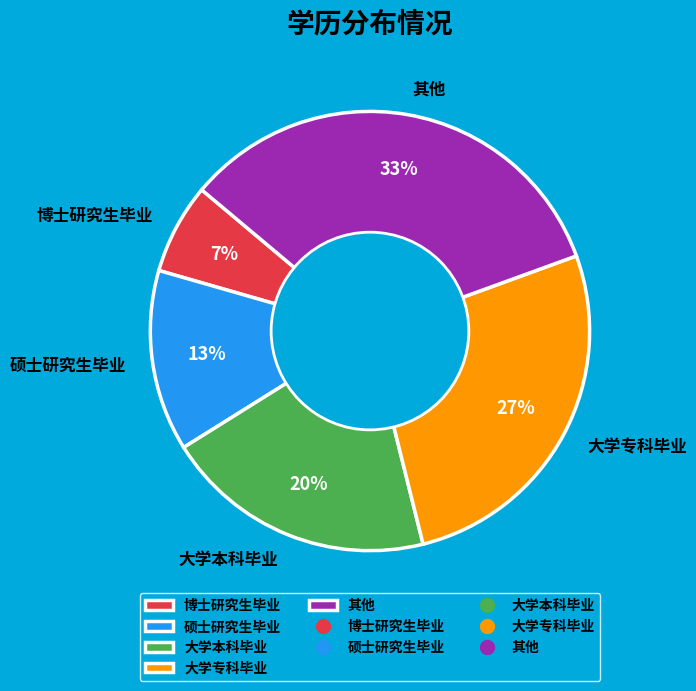

How many slices are in this pie chart?

5